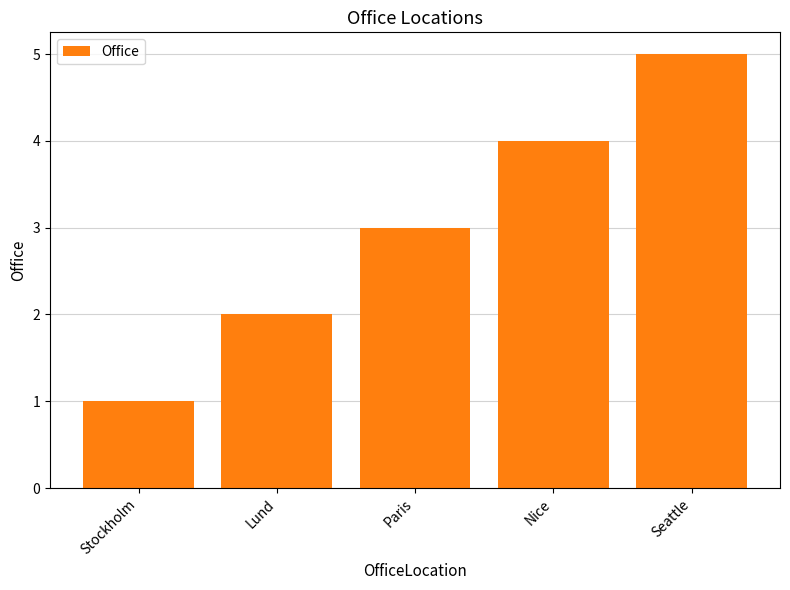

Rank the categories by value from lowest to highest.

Stockholm, Lund, Paris, Nice, Seattle